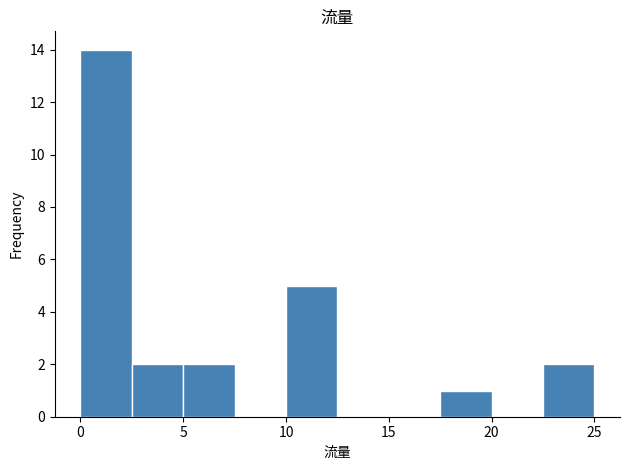

Which range on the x-axis has the tallest bar?

0.0 to 2.5